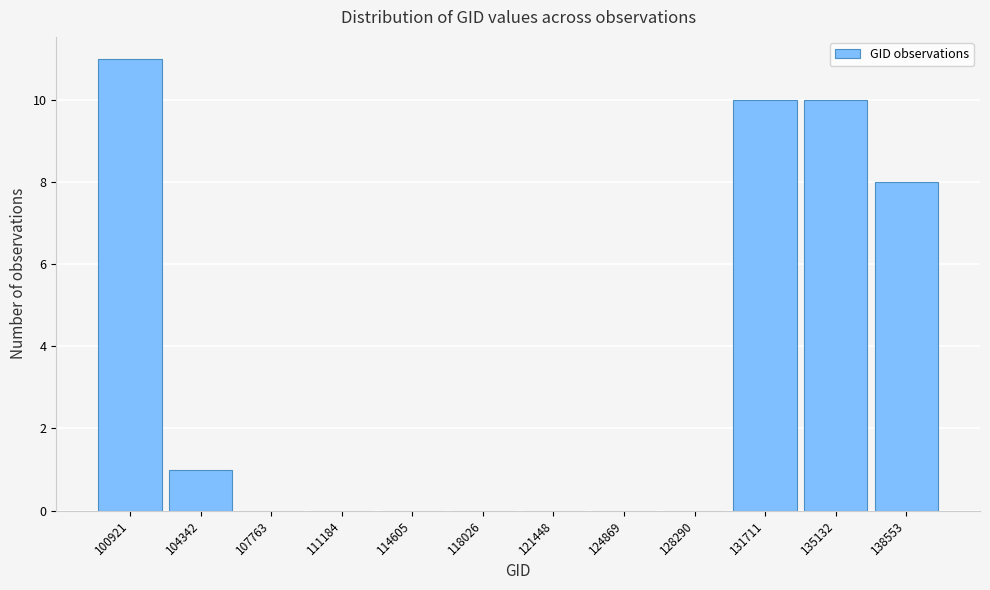

Reading left to right, transcribe all the data shown in this chart.

100921=11	104342=1	107763=0	111184=0	114605=0	118026=0	121448=0	124869=0	128290=0	131711=10	135132=10	138553=8